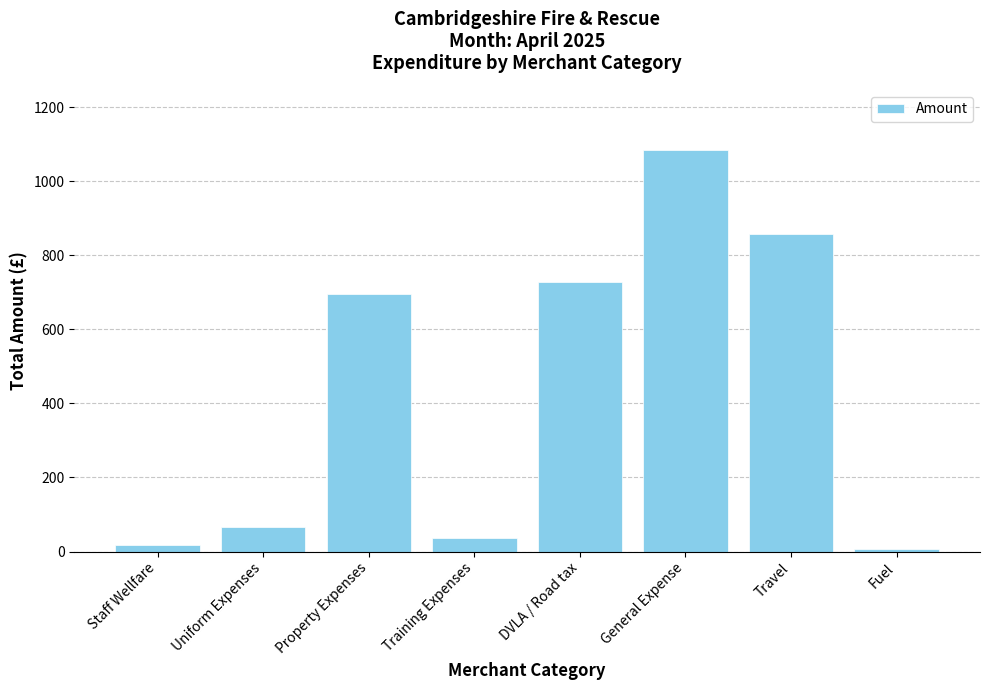

Reading left to right, what are all the values shown in this chart?

Staff Wellfare=17.3	Uniform Expenses=66.9	Property Expenses=696.1	Training Expenses=37.2	DVLA / Road tax=727.5	General Expense=1084.3	Travel=856.8	Fuel=6.1